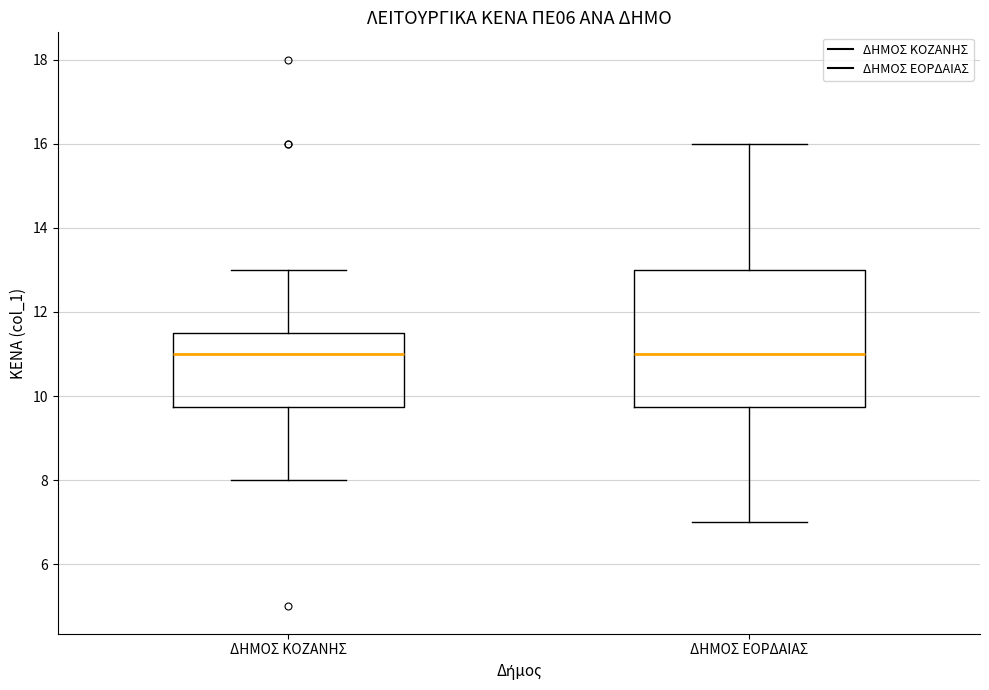

Which box is the tallest, from its lower edge to its upper edge?

ΔΗΜΟΣ ΕΟΡΔΑΙΑΣ